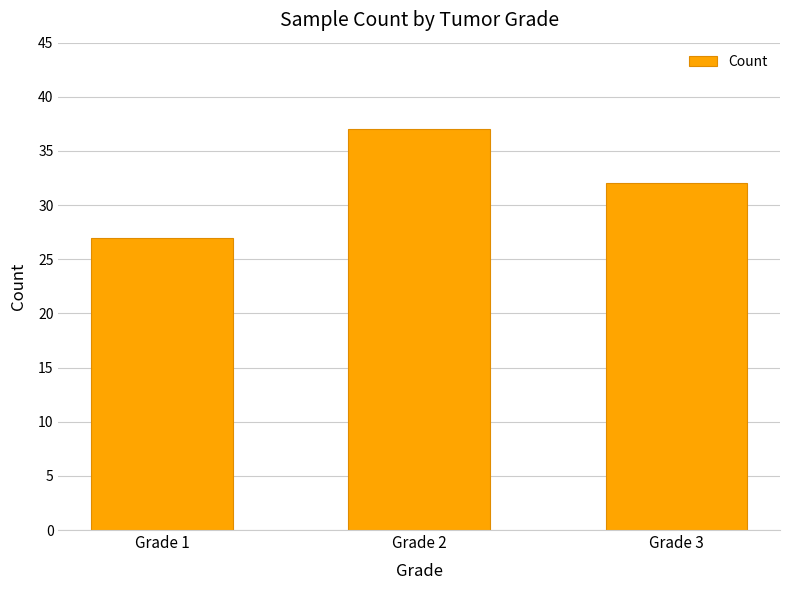

What value does the data have at Grade 1, to the nearest 10?

30